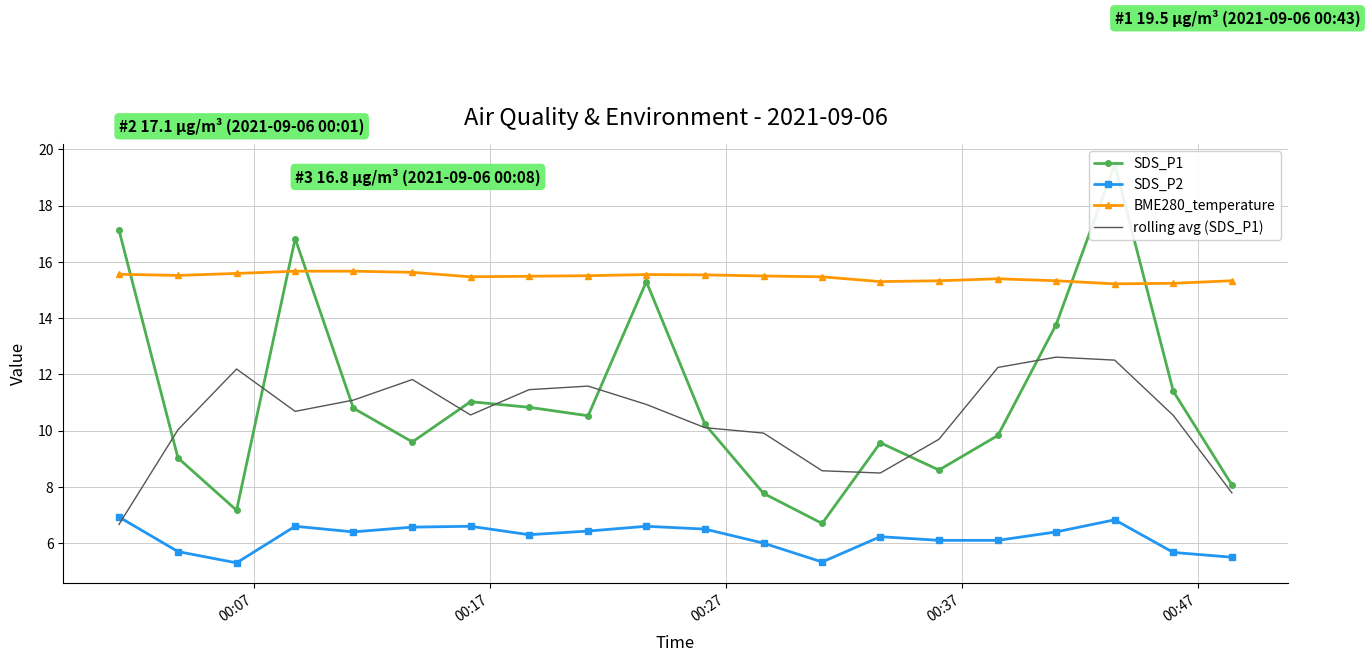

What is the lowest value of the SDS_P2 series?

5.3